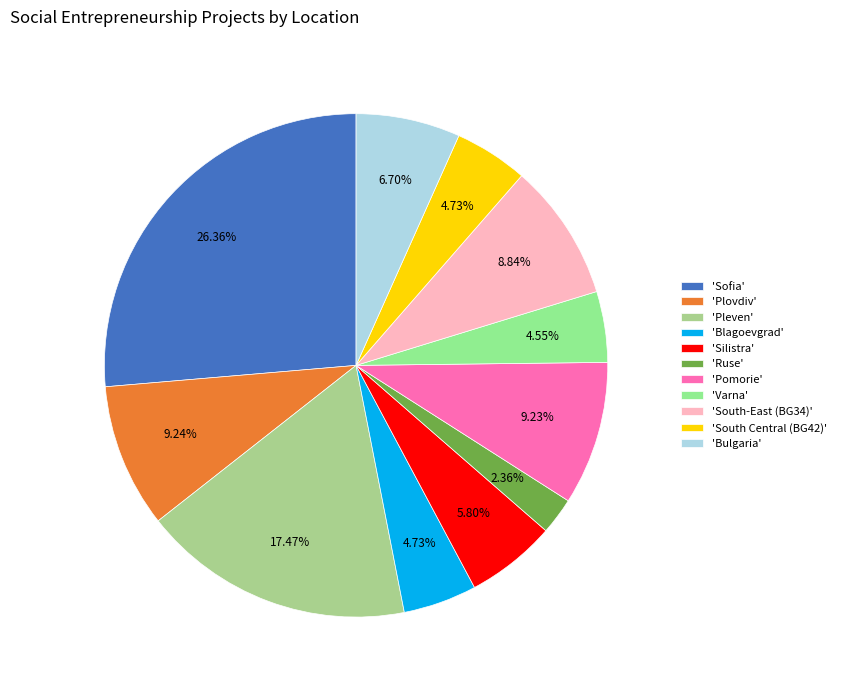

To the nearest percent, what is the difference between the largest and smallest slice percentages?

24%